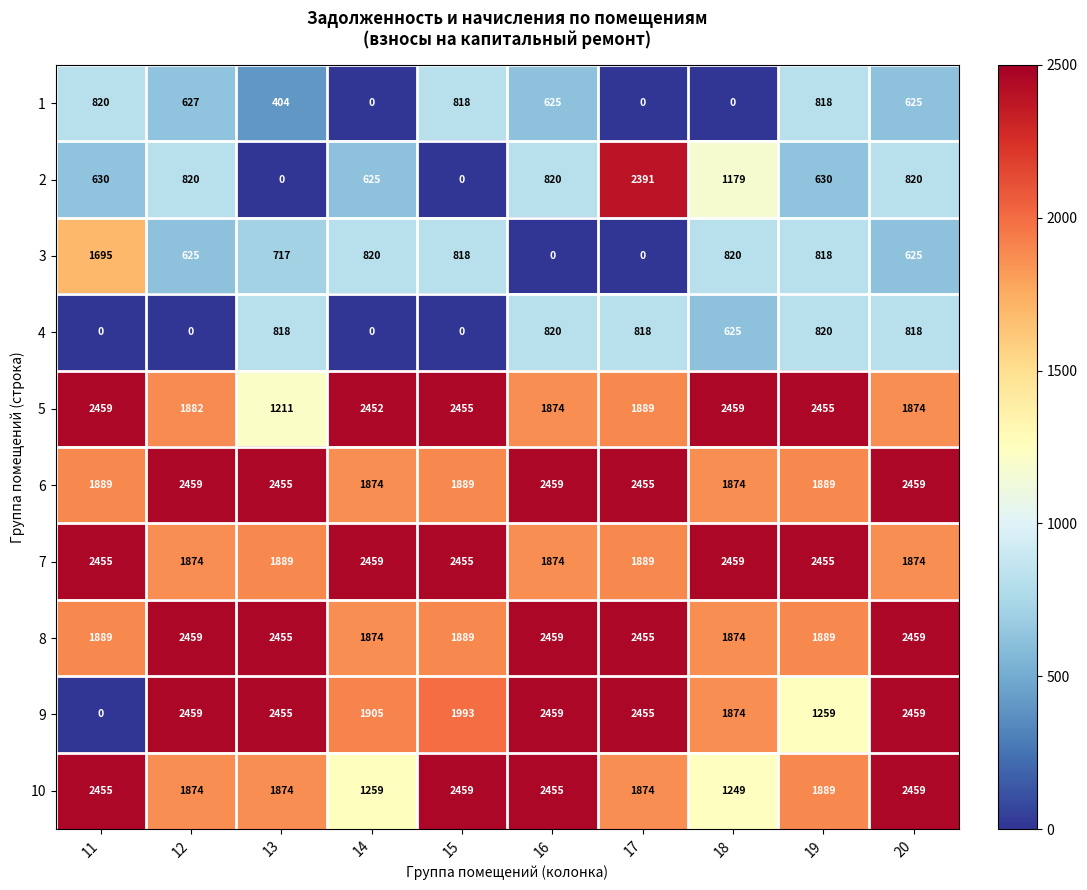

At how many categories does at least one series exceed 2380?

10